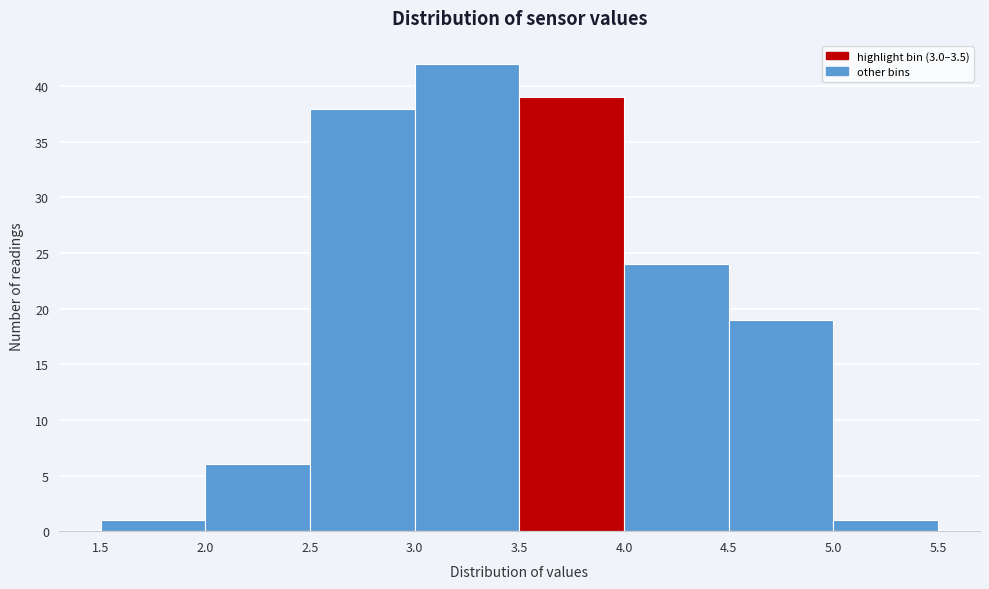

Reading left to right, transcribe this chart: for each bar, give the range it covers on the x-axis and its height. The values are not printed on the chart, so give them approximately, as read against the axis.

1.5 to 2.0: 1
2.0 to 2.5: 6
2.5 to 3.0: 38
3.0 to 3.5: 42
3.5 to 4.0: 39
4.0 to 4.5: 24
4.5 to 5.0: 19
5.0 to 5.5: 1